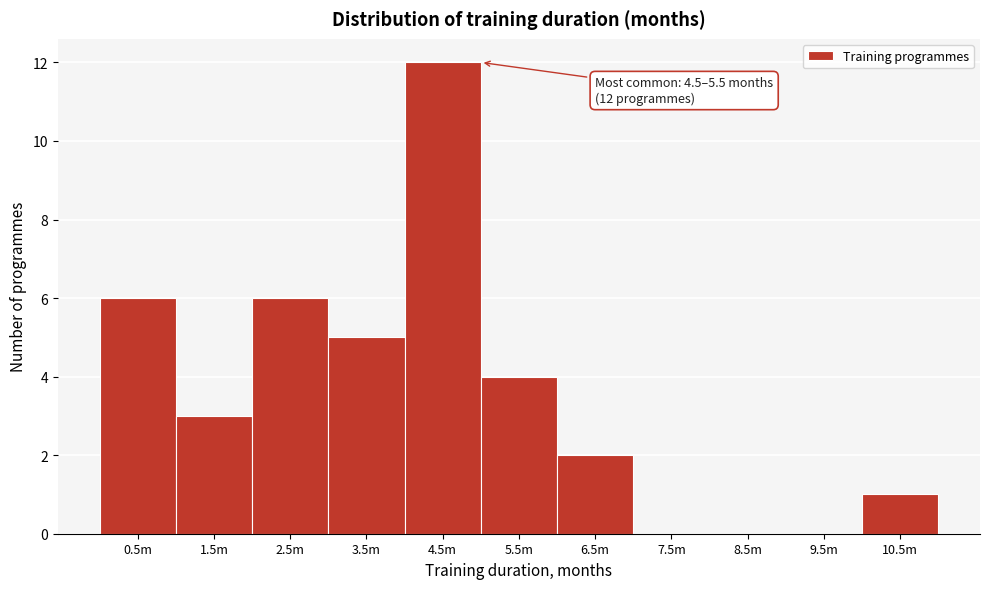

Reading right to left, transcribe all the data shown in this chart.

10.5m=1	9.5m=0	8.5m=0	7.5m=0	6.5m=2	5.5m=4	4.5m=12	3.5m=5	2.5m=6	1.5m=3	0.5m=6